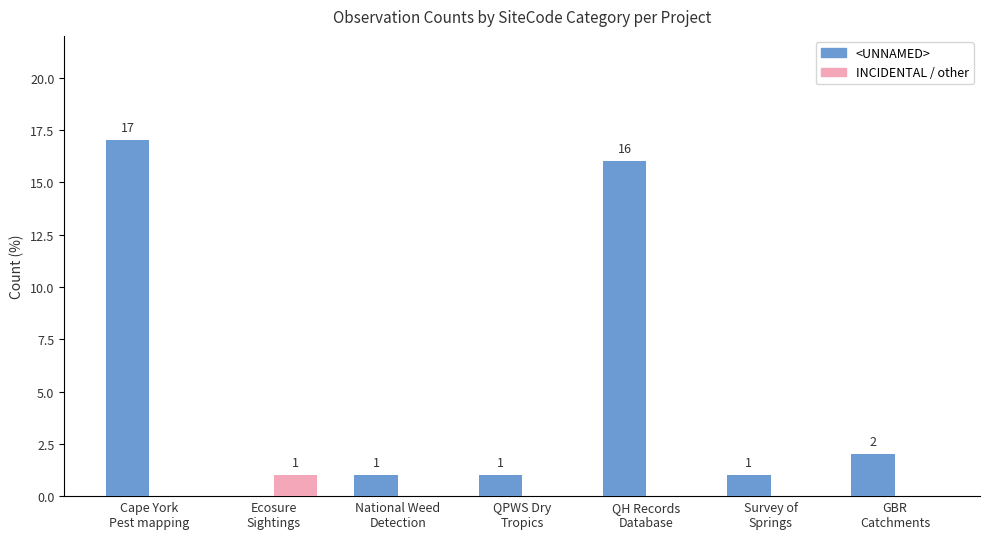

What is the maximum value shown in the chart?

17